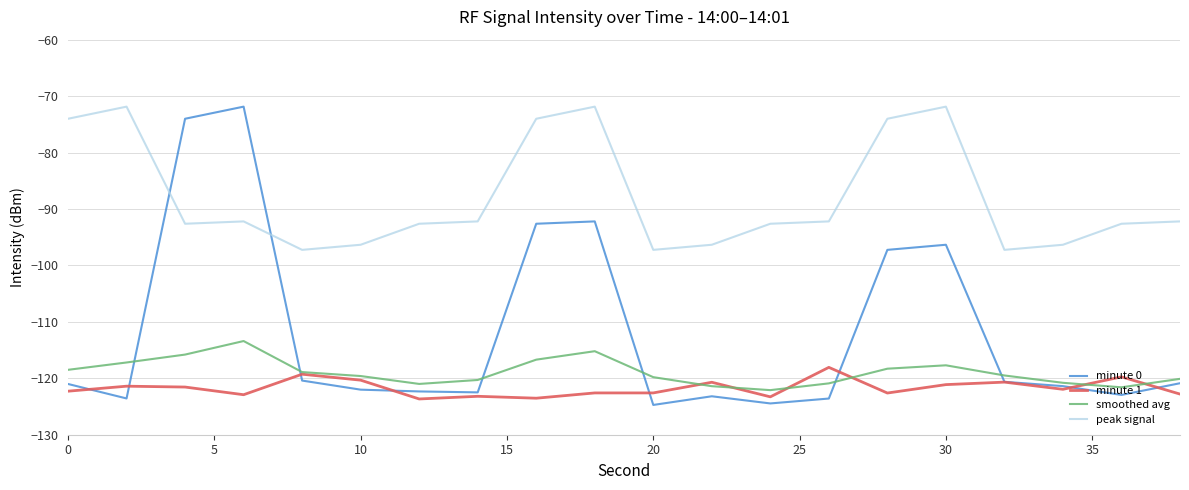

What is the greatest value displayed?

-71.9